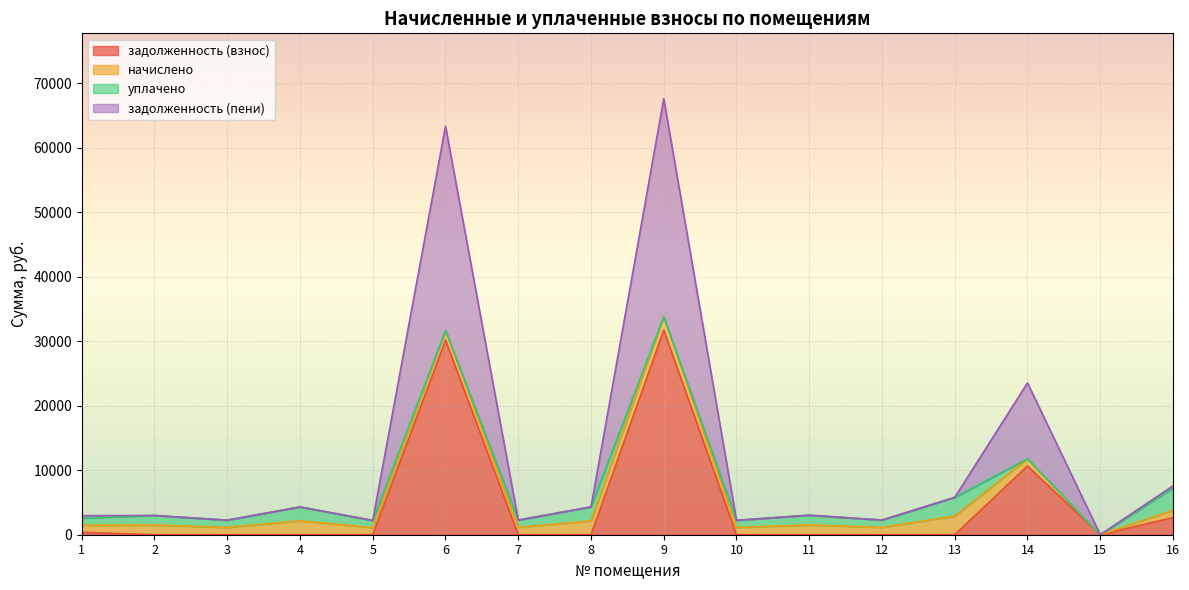

How many lines are shown in the chart?

4